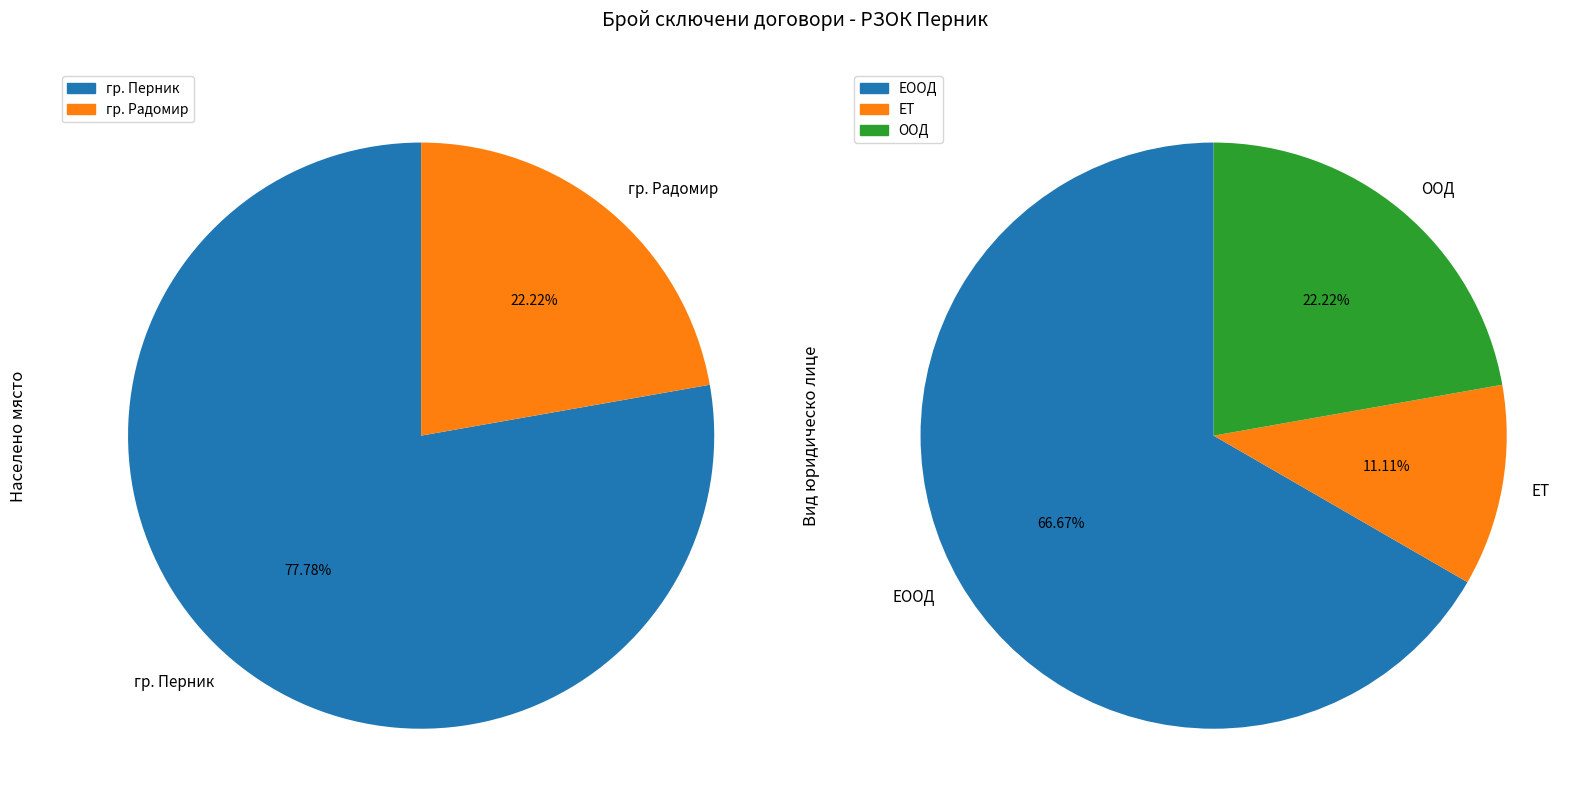

What is the total percentage of гр. Радомир and гр. Перник?

100.0%